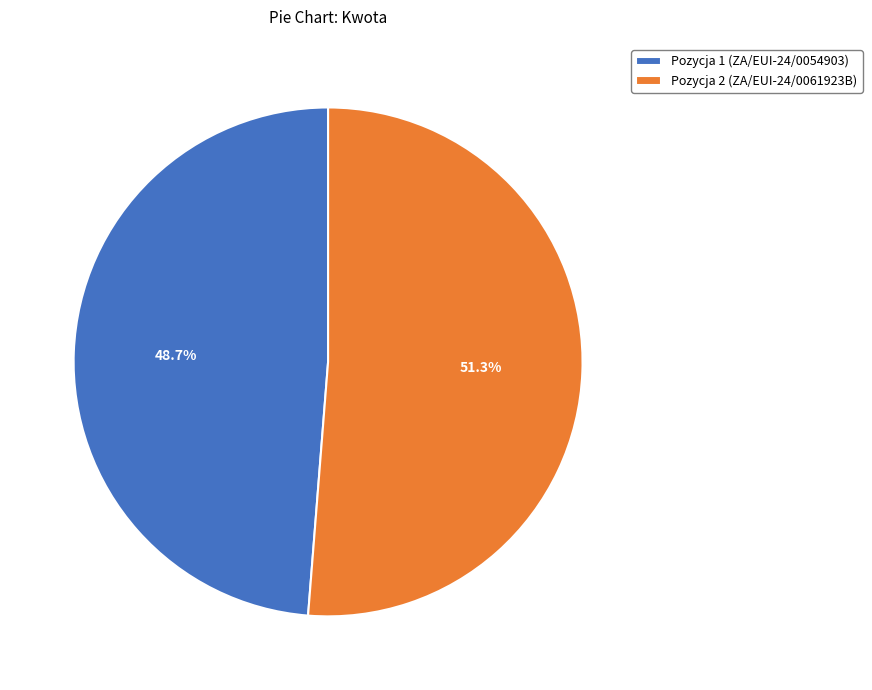

To the nearest percent, what is the combined percentage of Pozycja 1 (ZA/EUI-24/0054903) and Pozycja 2 (ZA/EUI-24/0061923B)?

100%